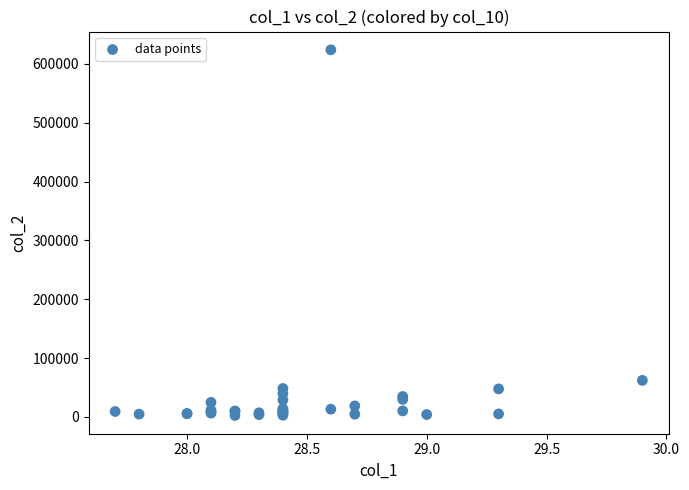

What Y value in the scatter plot is closest to 313189?

62176